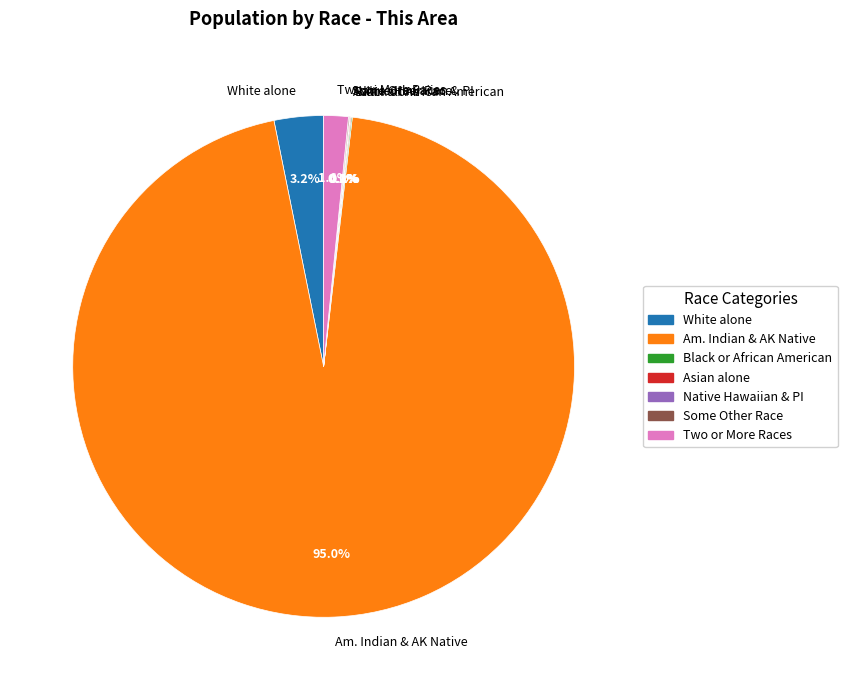

Which has a higher value, Two or More Races or Am. Indian & AK Native?

Am. Indian & AK Native